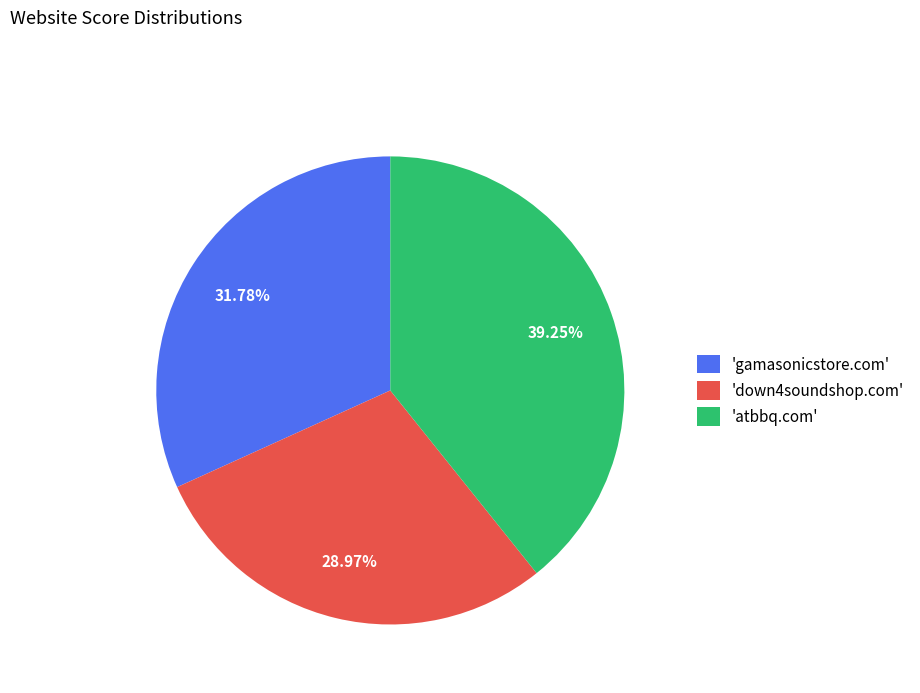

Does 'down4soundshop.com' account for over 50% of the chart?

No